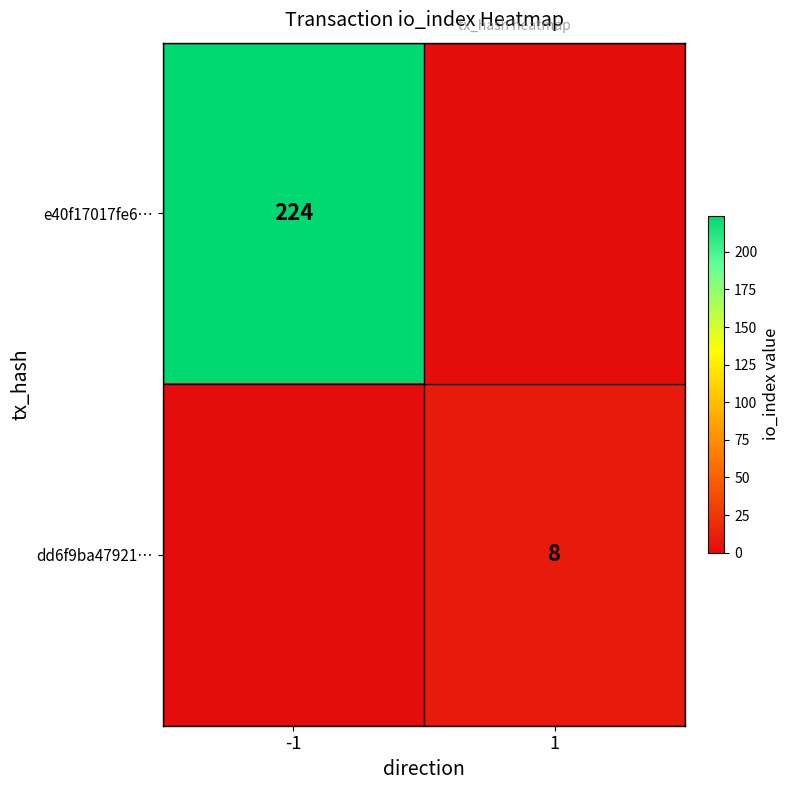

Which category has the lowest value across all series?

1